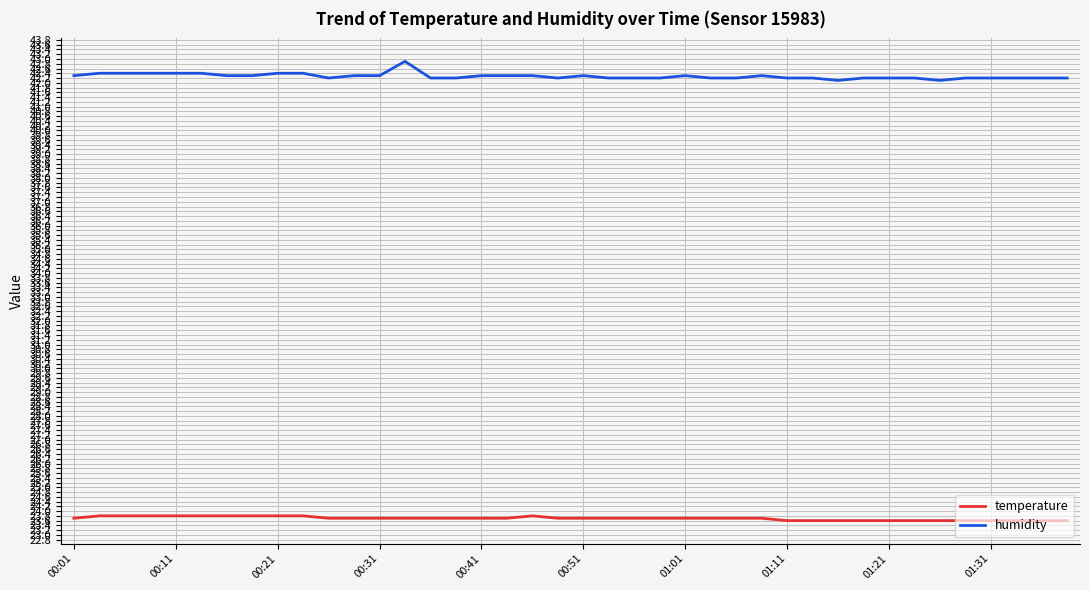

List the series in order of their overall mean, highest first.

humidity, temperature